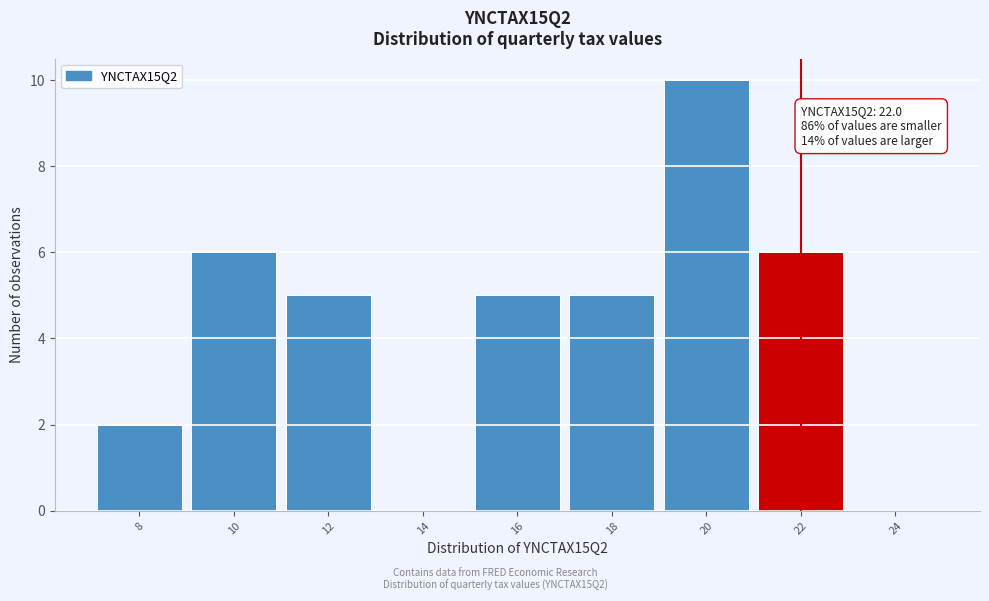

Reading left to right, extract all data points from this chart.

8=2	10=6	12=5	14=0	16=5	18=5	20=10	22=6	24=0